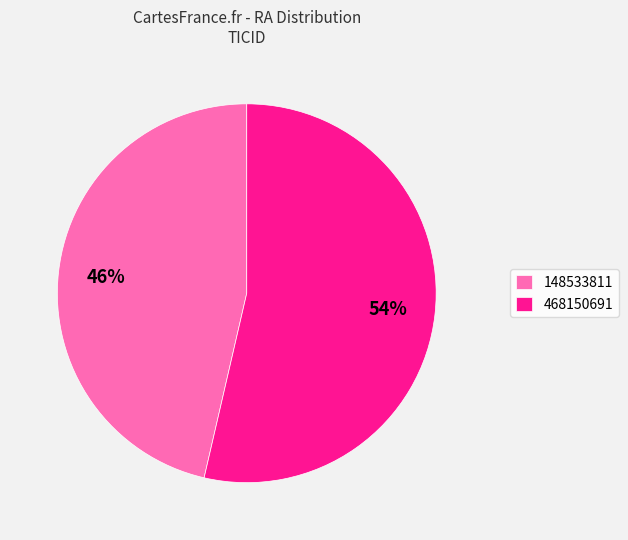

The 468150691 slice represents 54% of the pie. True or false?

True